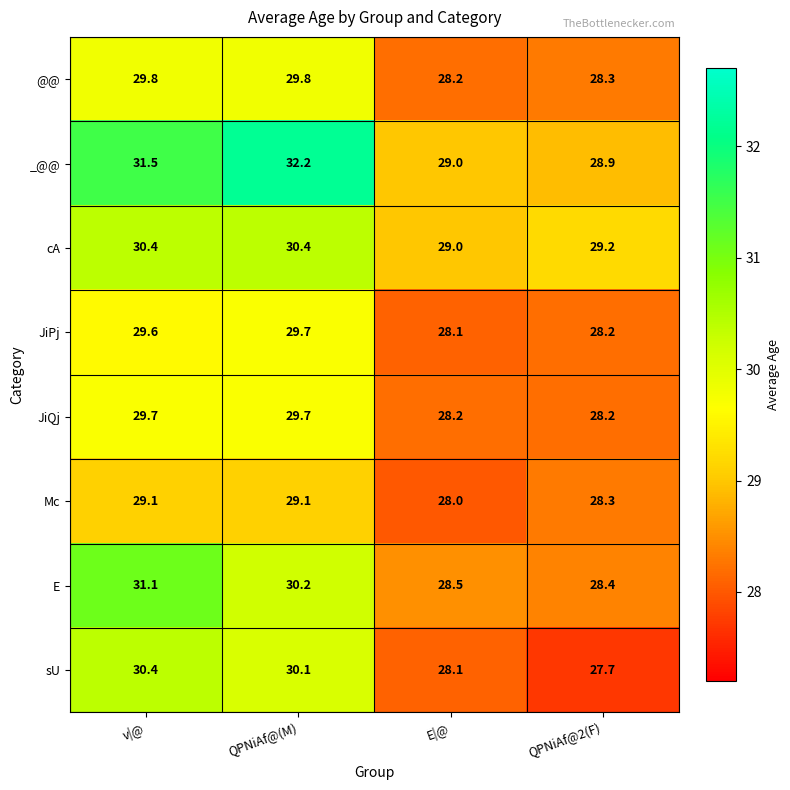

True or false: cA has a value of 30.4 at QPNiAf@(M).

True